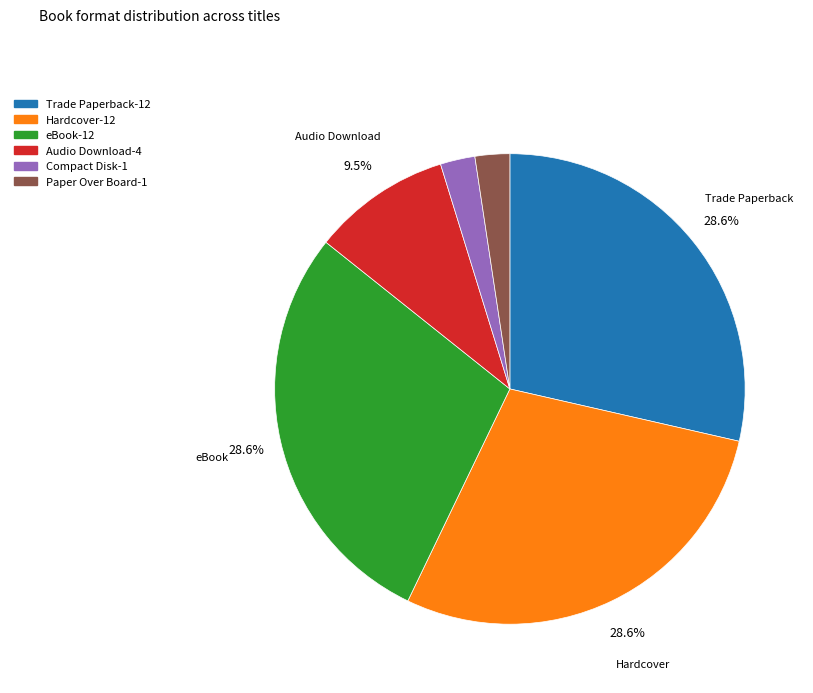

Is there any slice that represents more than half of the pie?

No